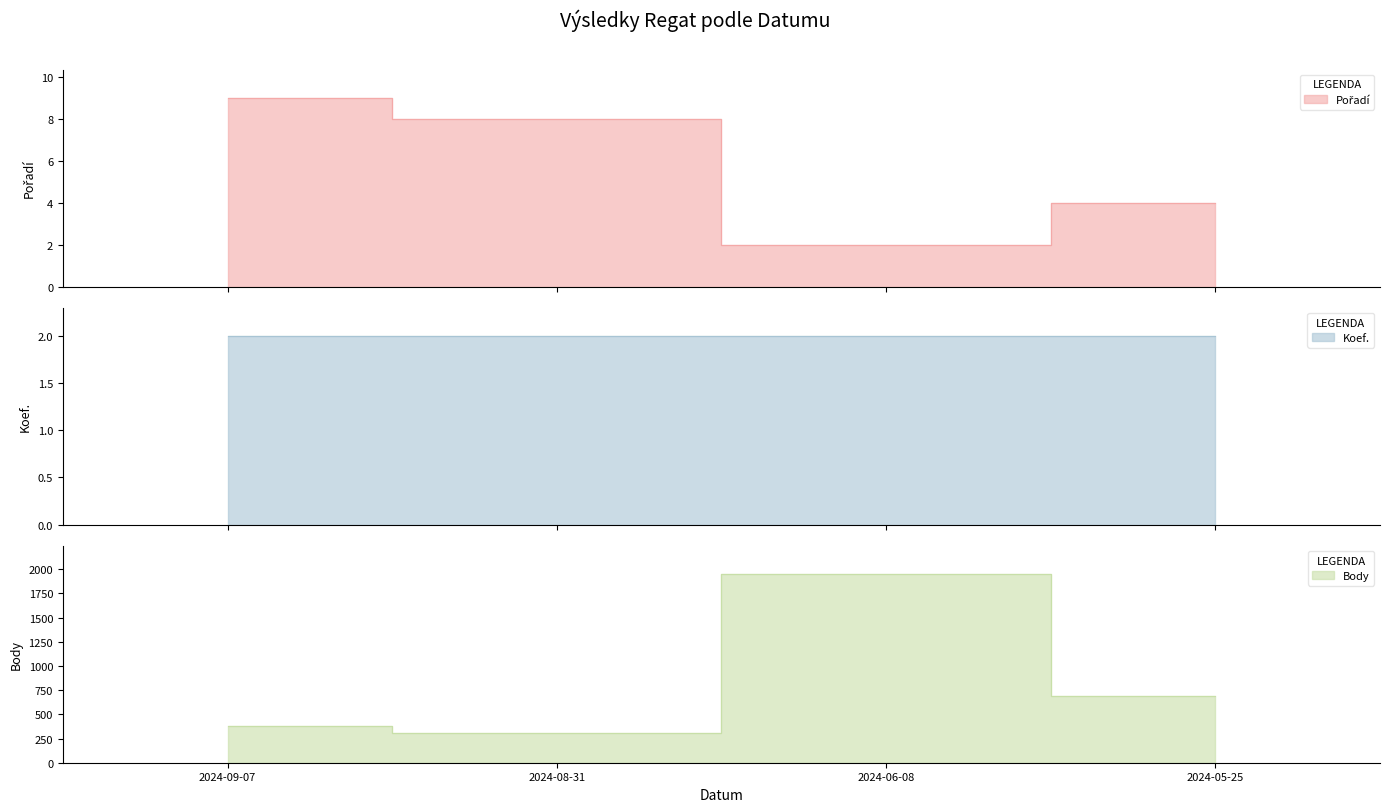

What is the average value of the Pořadí series?

6